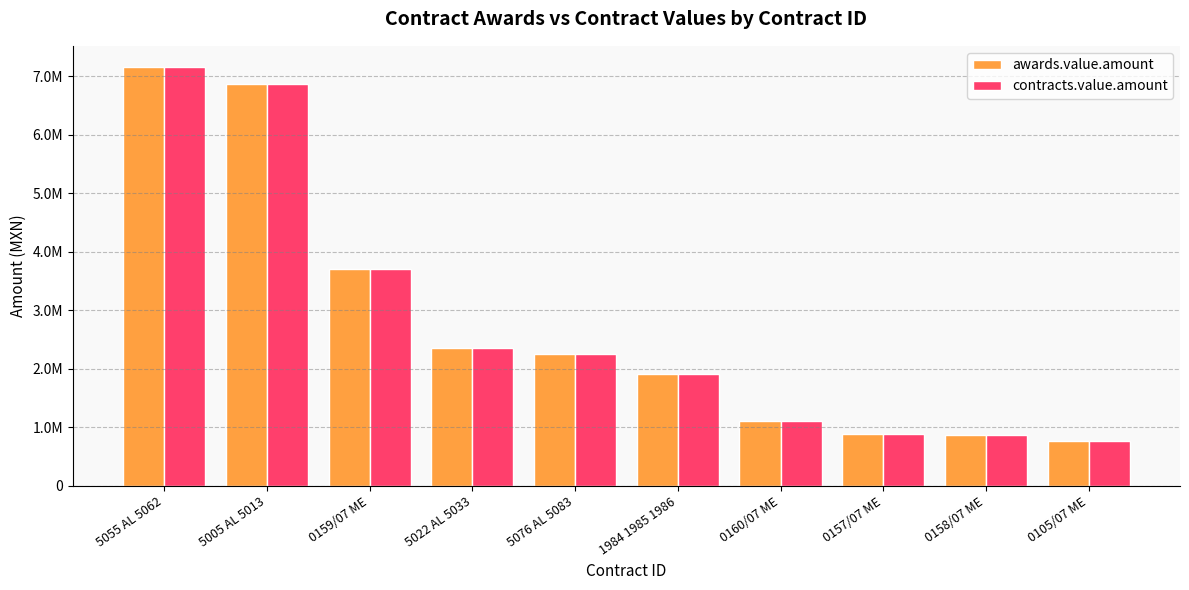

Rank the series at 5022 AL 5033 from highest to lowest value.

awards.value.amount, contracts.value.amount